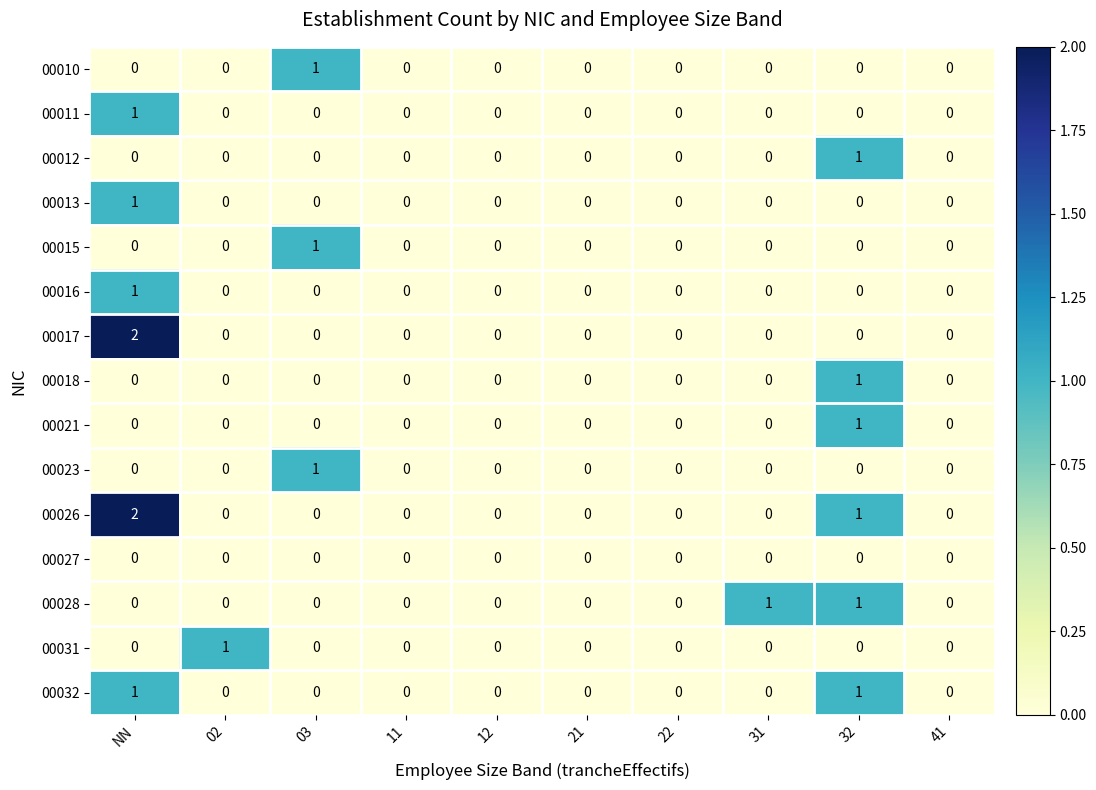

What is the sum of all 00026 values?

3